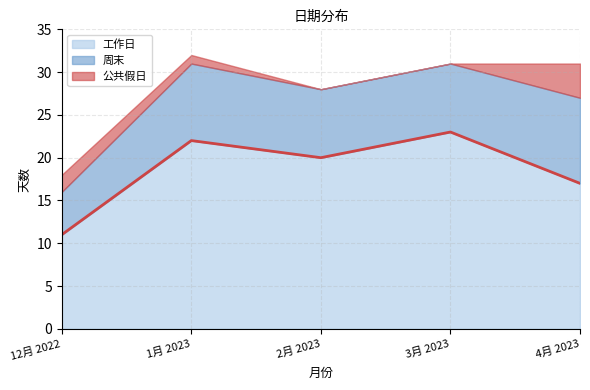

Reading left to right, transcribe all the data shown in this chart.

工作日: 11	22	20	23	17
周末: 5	9	8	8	10
公共假日: 2	1	0	0	4